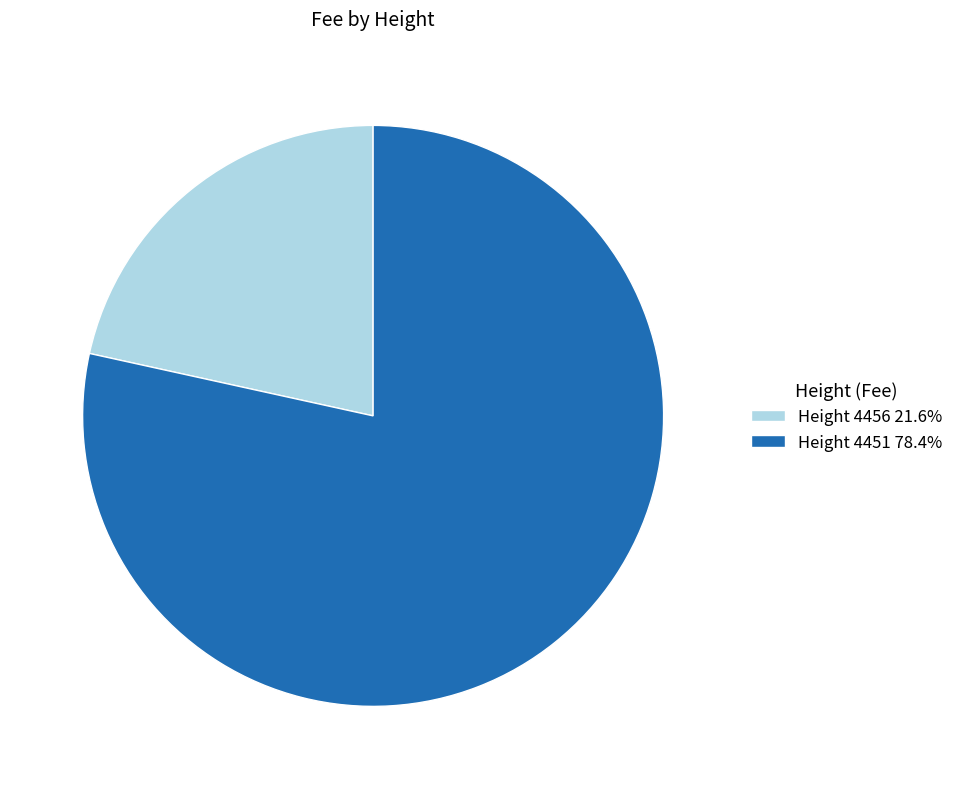

Do Height 4456 21.6% and Height 4451 78.4% together represent more than half of the pie?

Yes